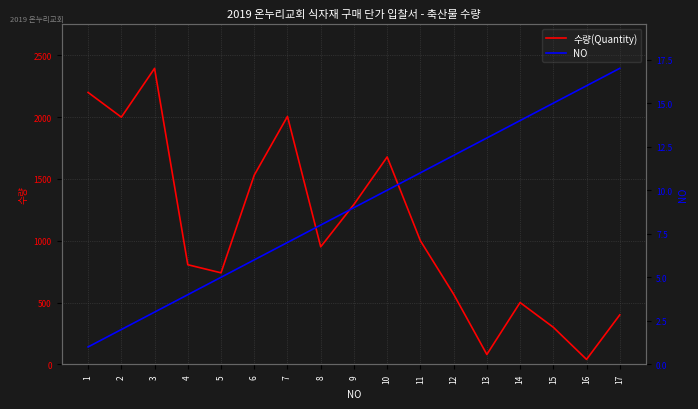

How many data points in 수량(Quantity) are above 951?

8